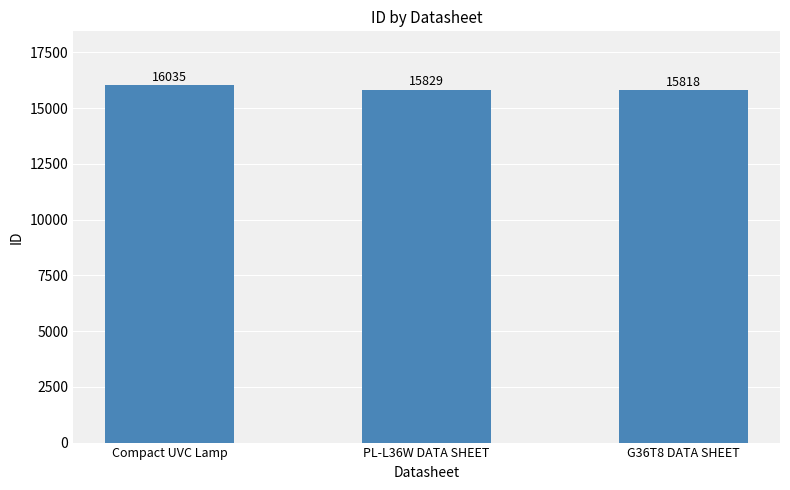

What is the minimum value shown in the chart?

15818